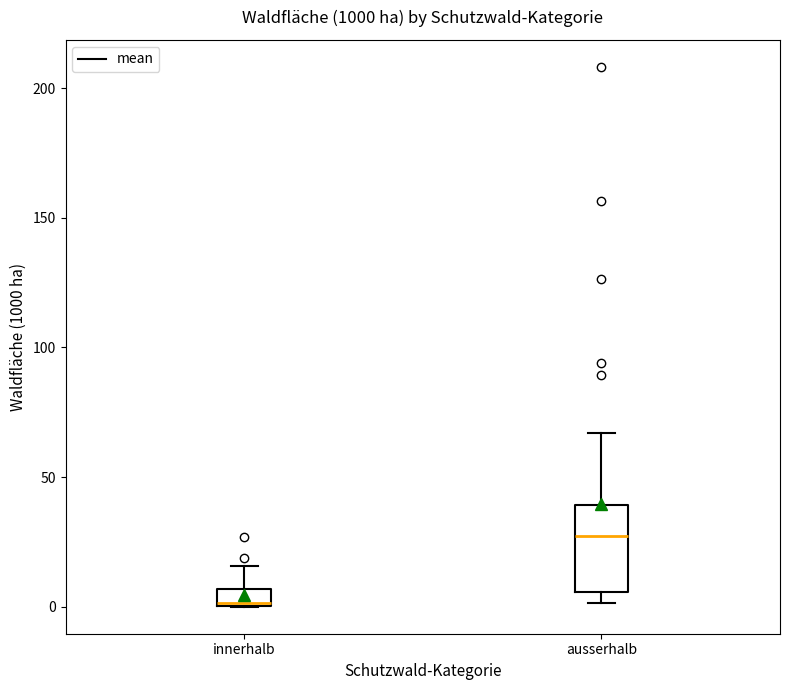

Which box is the tallest, from its lower edge to its upper edge?

ausserhalb